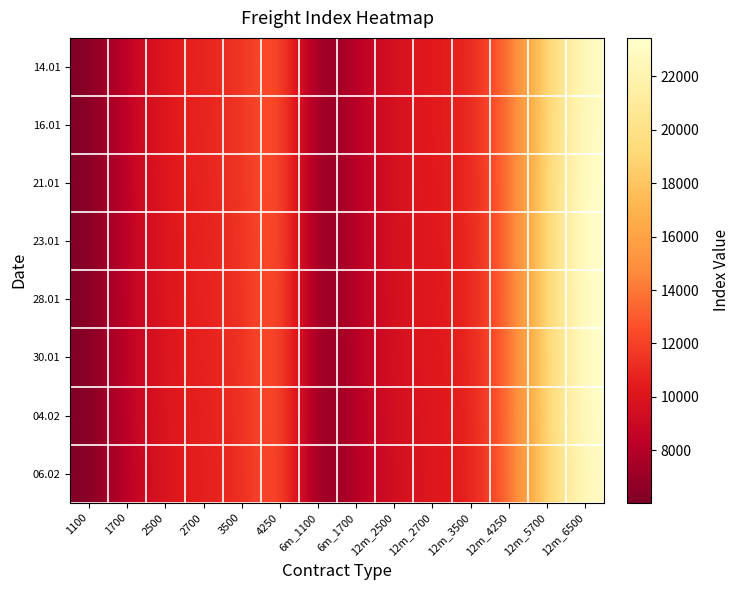

At which category is the sum across all series the highest?

12m_6500